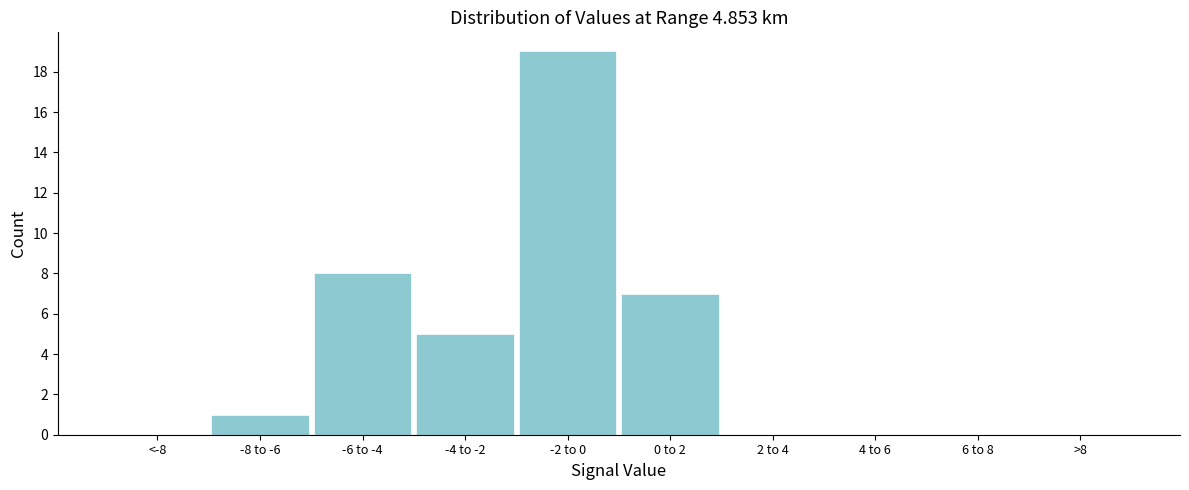

Reading left to right, transcribe all the data shown in this chart.

<-8=0	-8 to -6=1	-6 to -4=8	-4 to -2=5	-2 to 0=19	0 to 2=7	2 to 4=0	4 to 6=0	6 to 8=0	>8=0